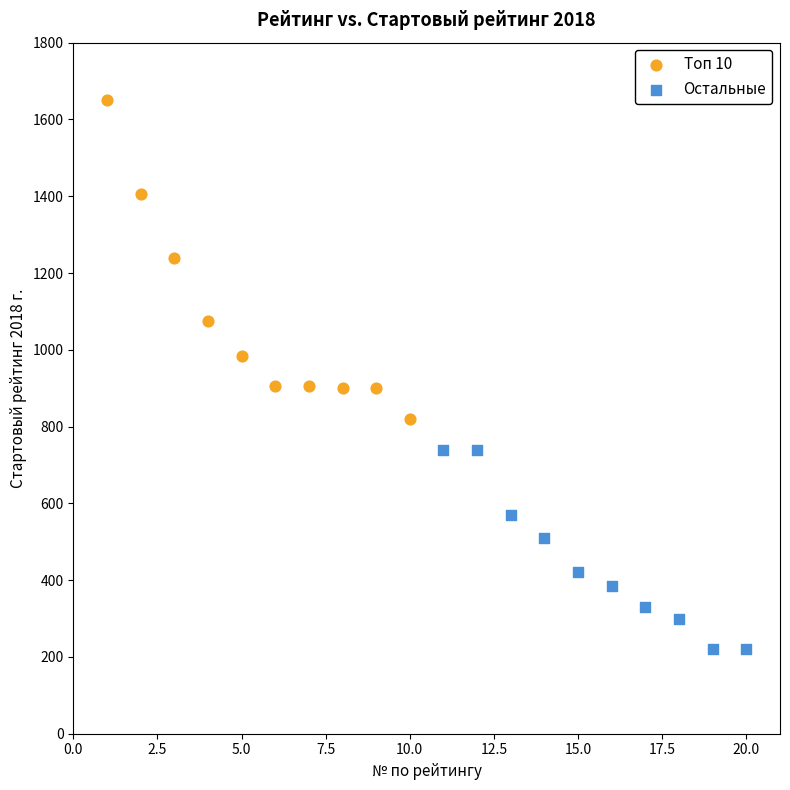

Which series reaches the minimum Y coordinate?

Остальные